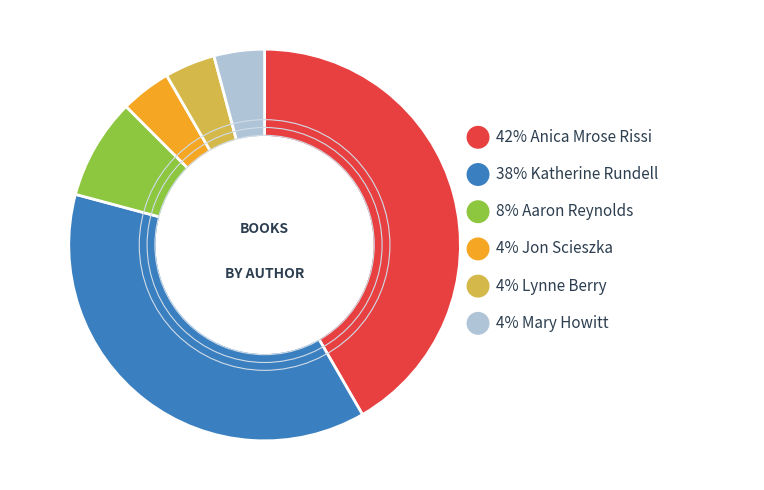

To the nearest percent, what percentage of the pie is Mary Howitt?

4%